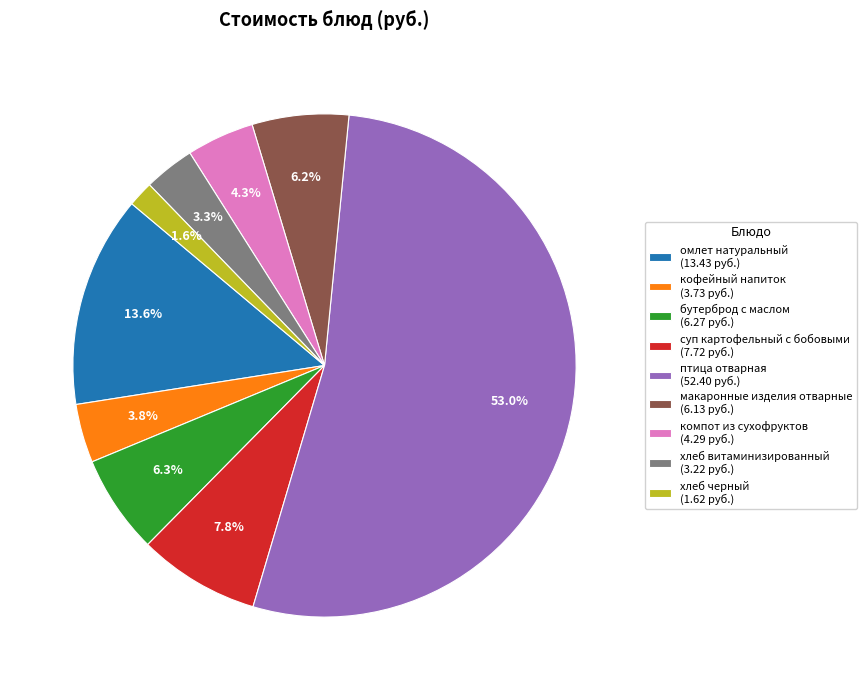

Between бутерброд с маслом (6.27 руб.) and хлеб черный (1.62 руб.), which is larger?

бутерброд с маслом (6.27 руб.)